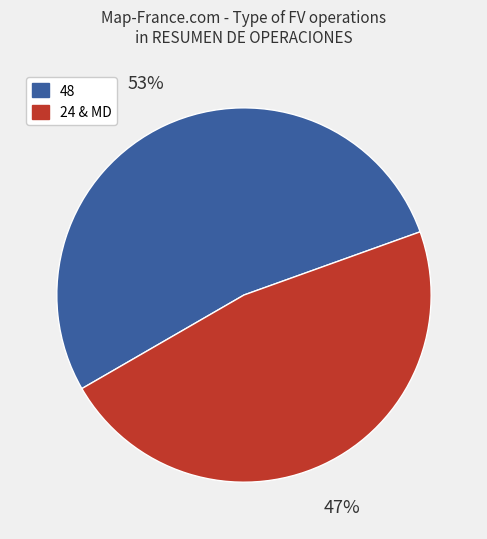

Count the number of slices in the pie.

2